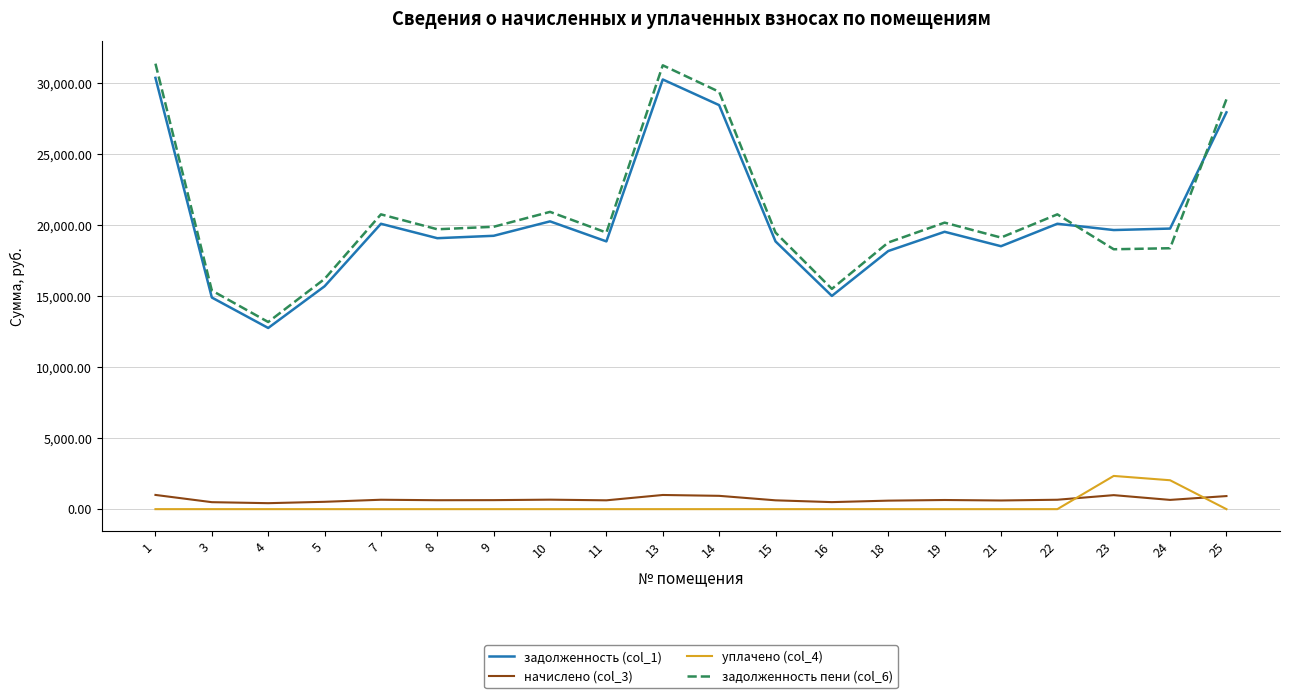

Which series has the widest spread of values?

задолженность пени (col_6)